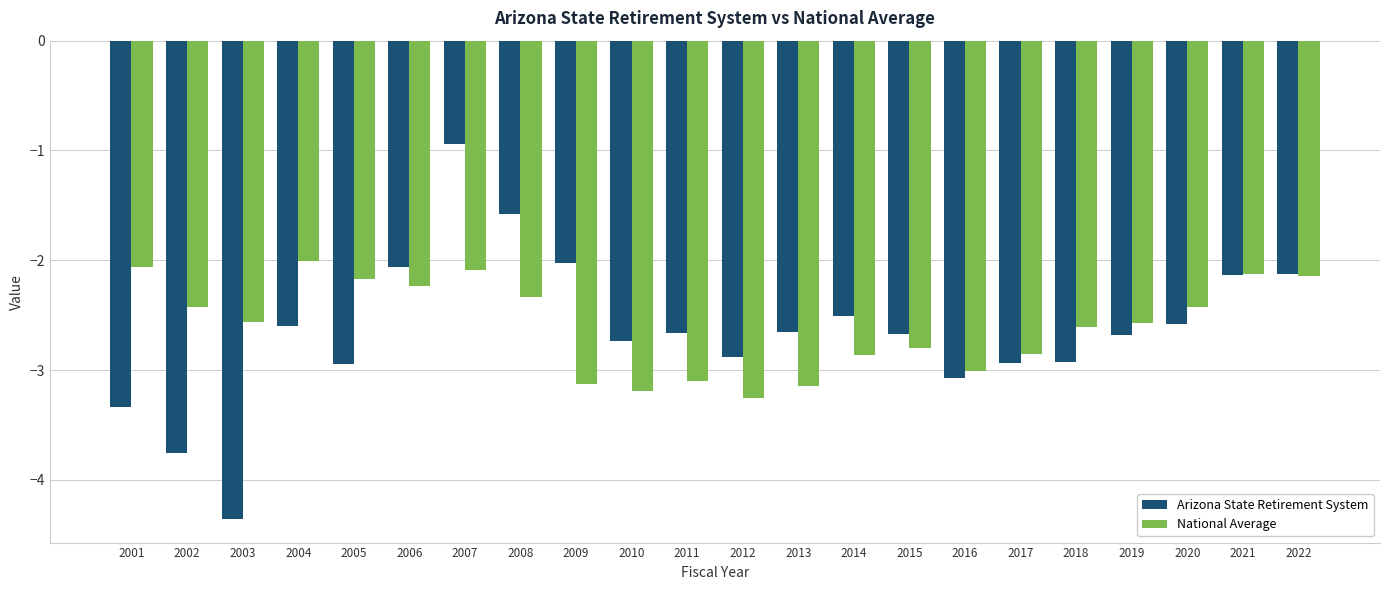

At which category does the chart reach its minimum across all series?

2003